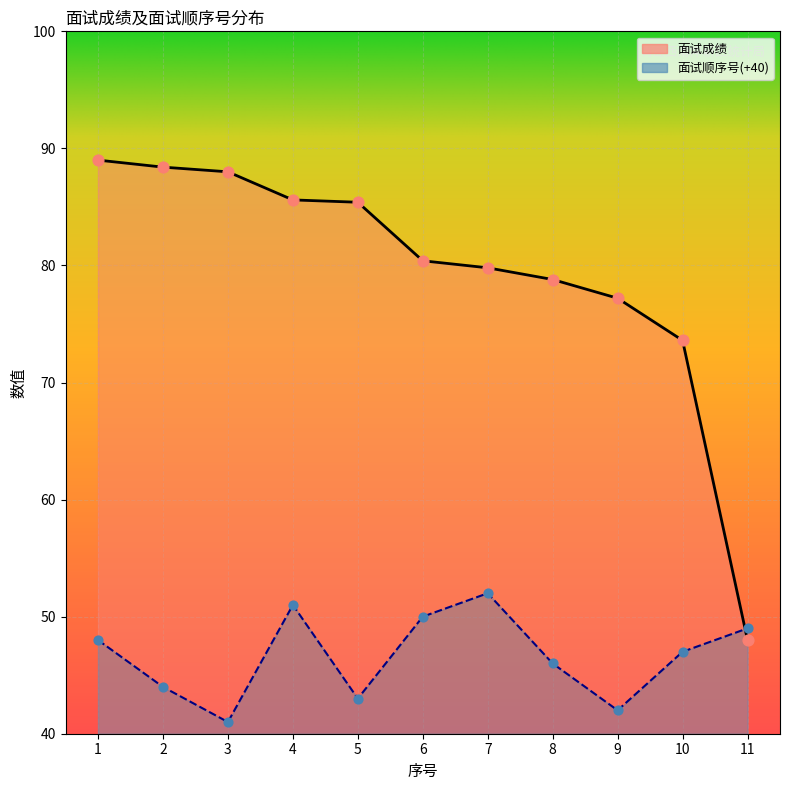

Which series has the largest total across all categories?

面试成绩